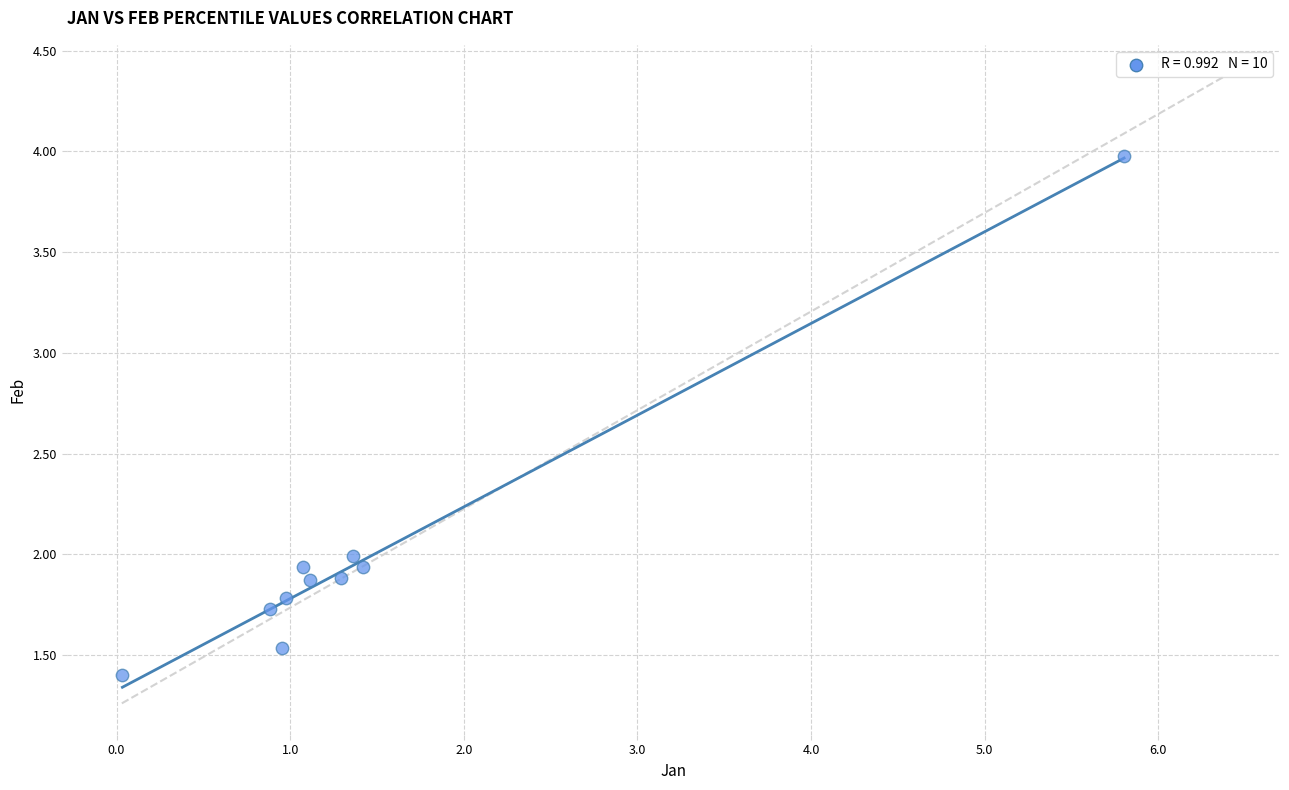

What is the range of X values (max minus min)?

5.8